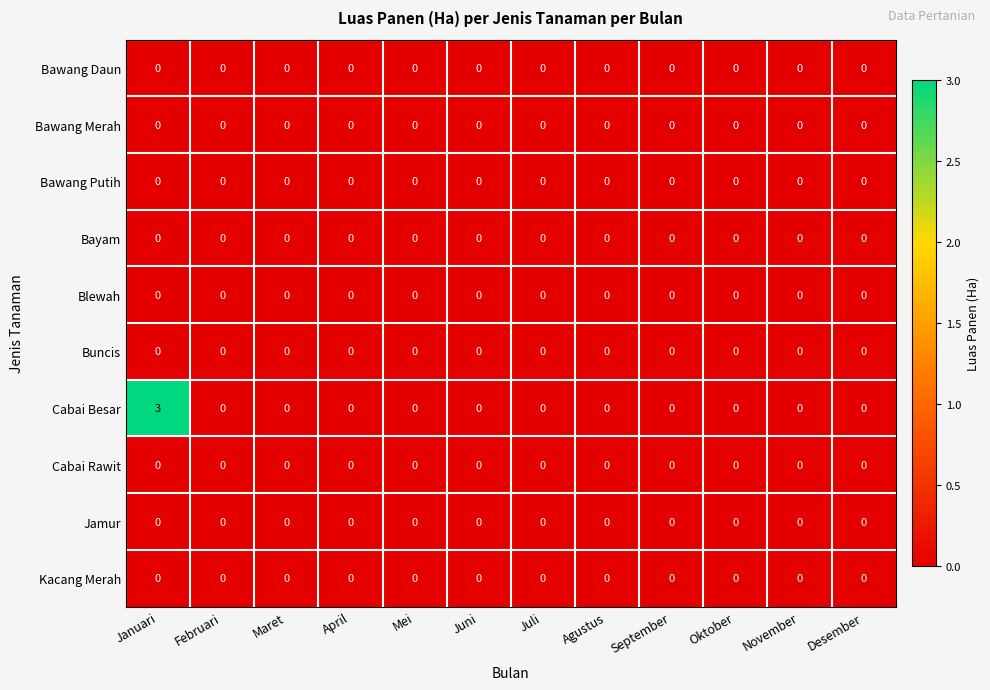

At which category is the sum across all series the highest?

Januari